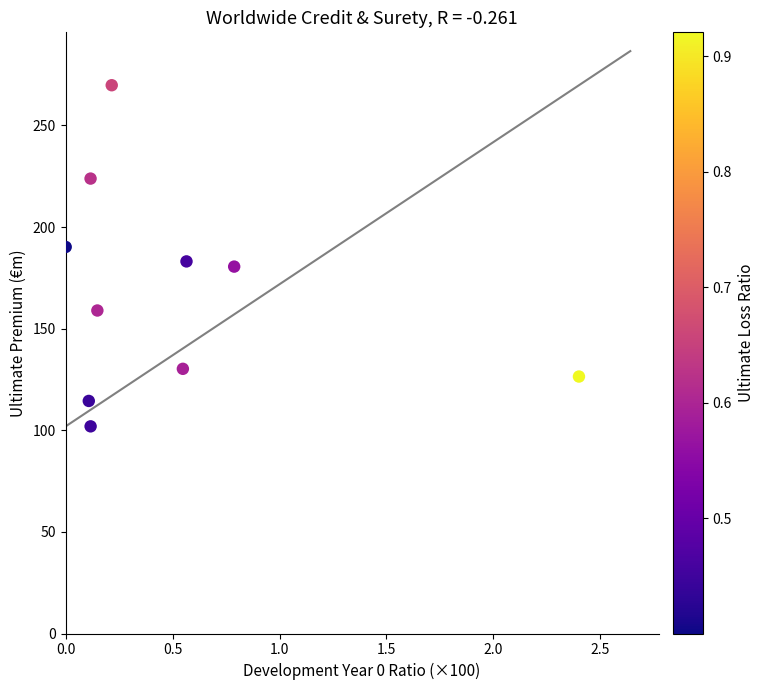

What is the range of Y values (max minus min)?

167.9